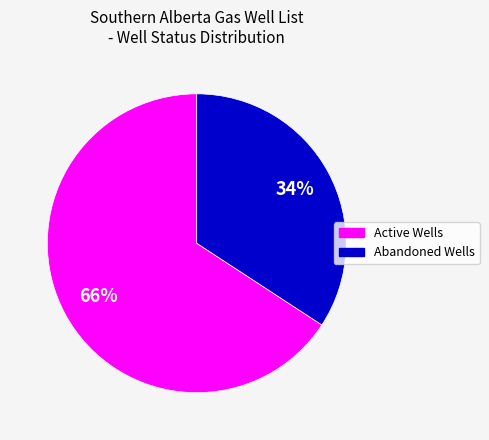

To the nearest percent, what is the average slice percentage?

50%